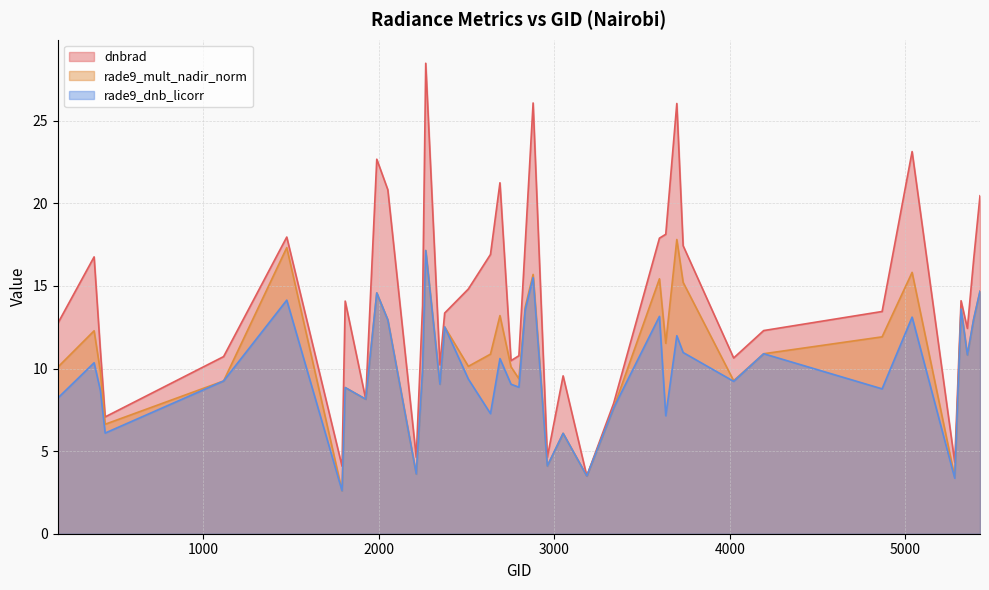

What is the sum of all dnbrad values?

566.9